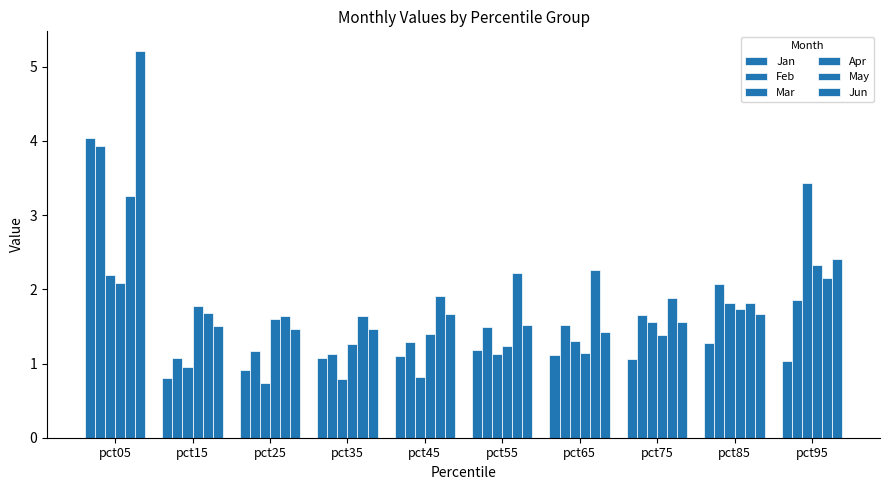

What is the difference between the Mar values at pct85 and pct75?

0.3